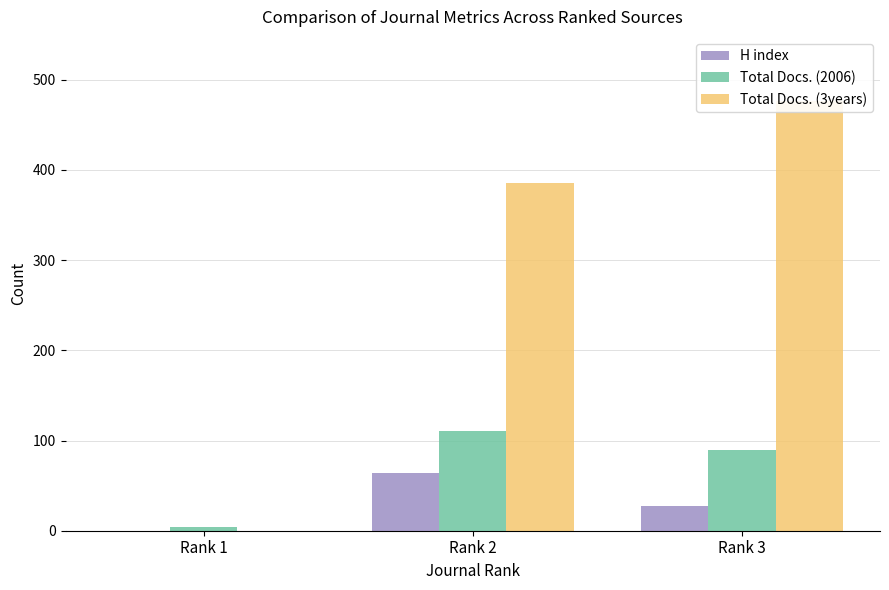

What is the difference between the Total Docs. (2006) values at Rank 3 and Rank 2?

20